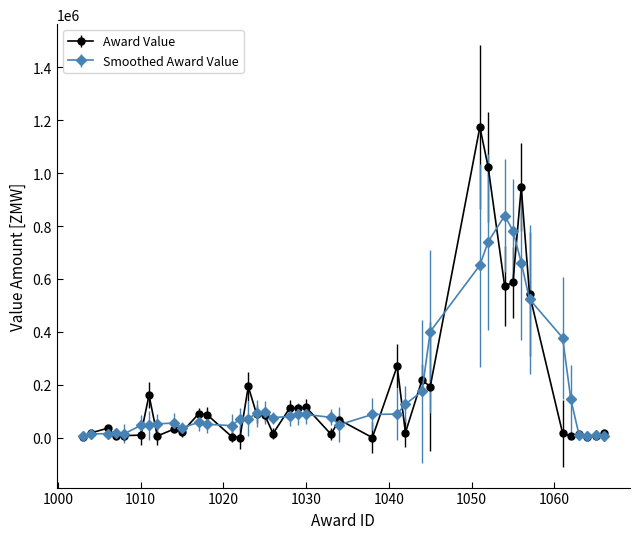

Which series has the largest range (max minus min)?

Award Value